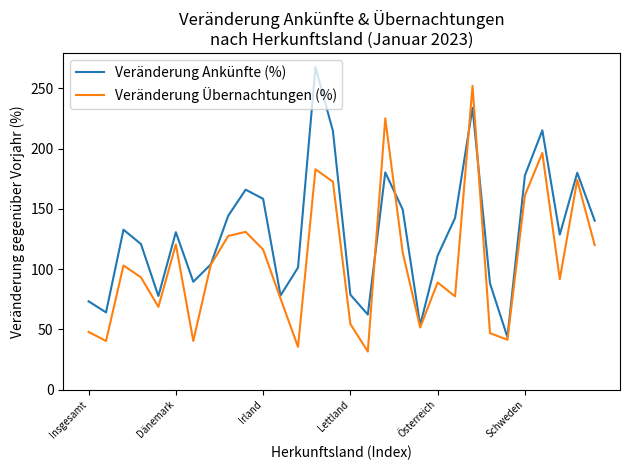

List the series in order of their peak value, lowest first.

Veränderung Übernachtungen (%), Veränderung Ankünfte (%)